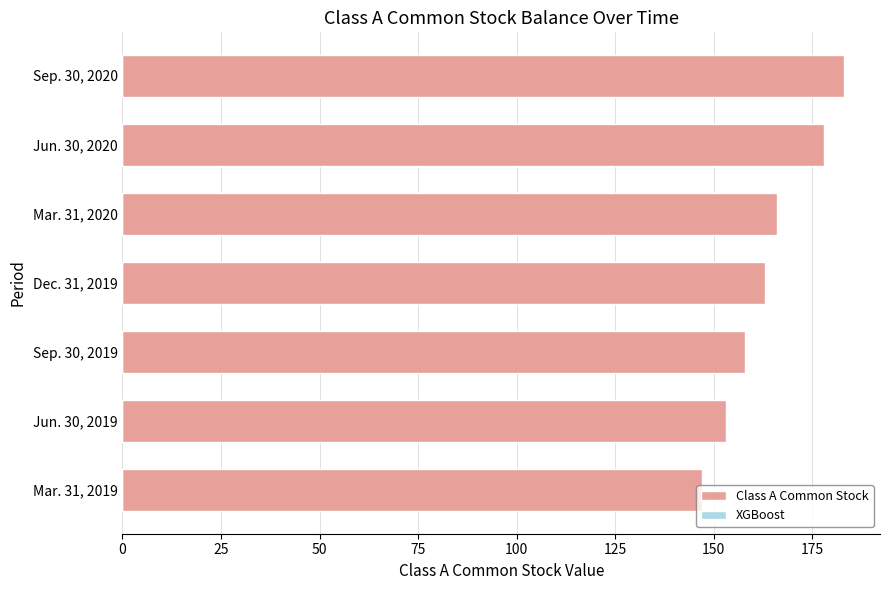

List the labels in order of value, largest first.

Sep. 30, 2020, Jun. 30, 2020, Mar. 31, 2020, Dec. 31, 2019, Sep. 30, 2019, Jun. 30, 2019, Mar. 31, 2019